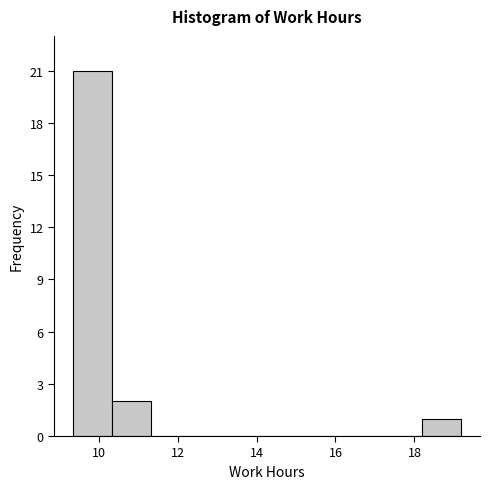

Over which range of the x-axis is the bar tallest?

9.4 to 10.4